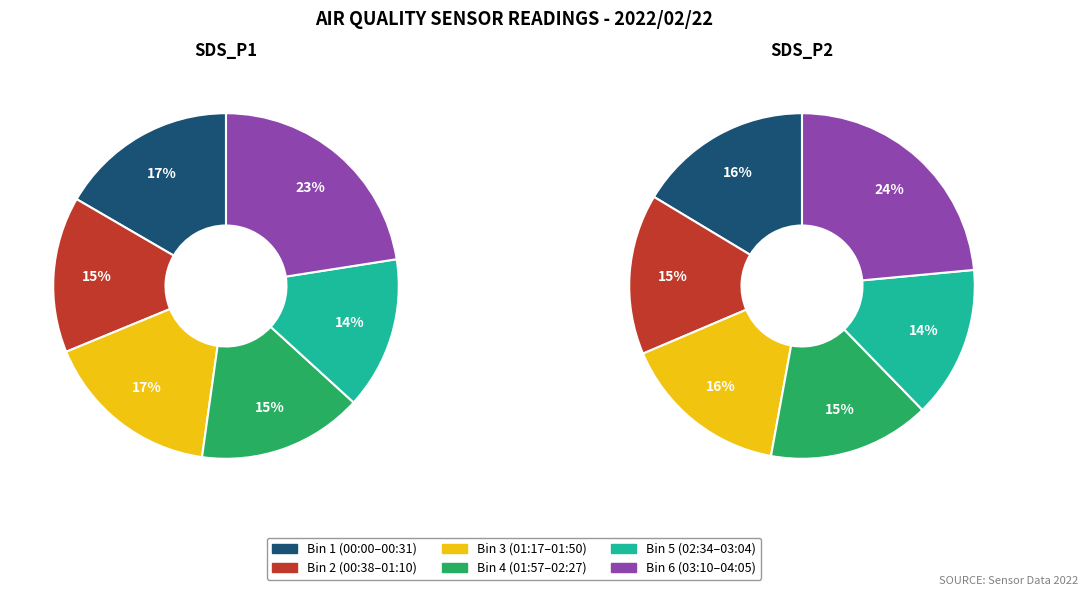

Is the sum of 04:00 and 02:52 greater than half?

No